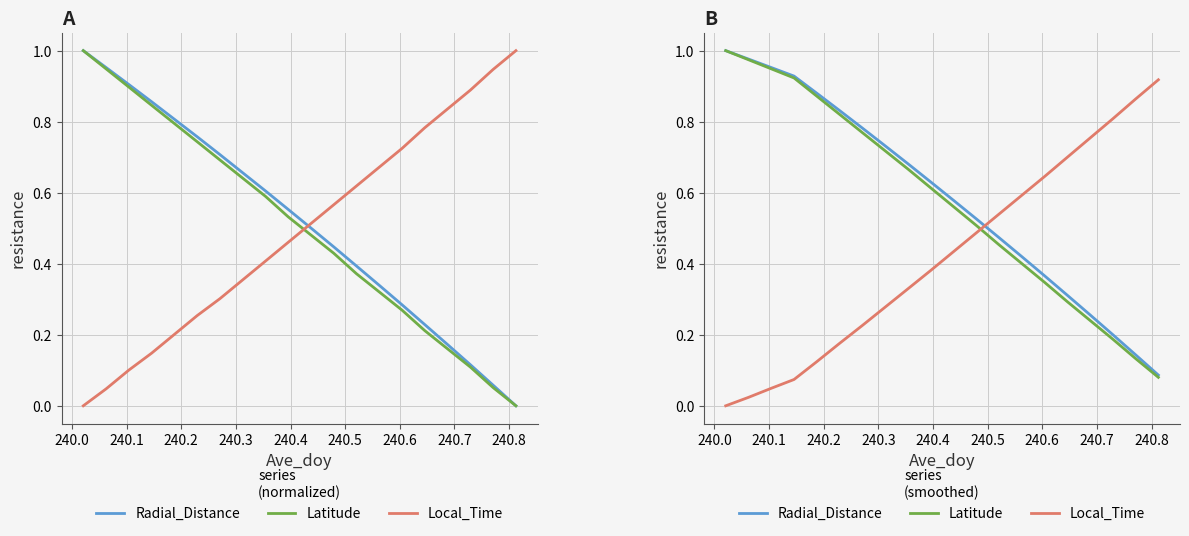

Which series has the largest range (max minus min)?

Latitude